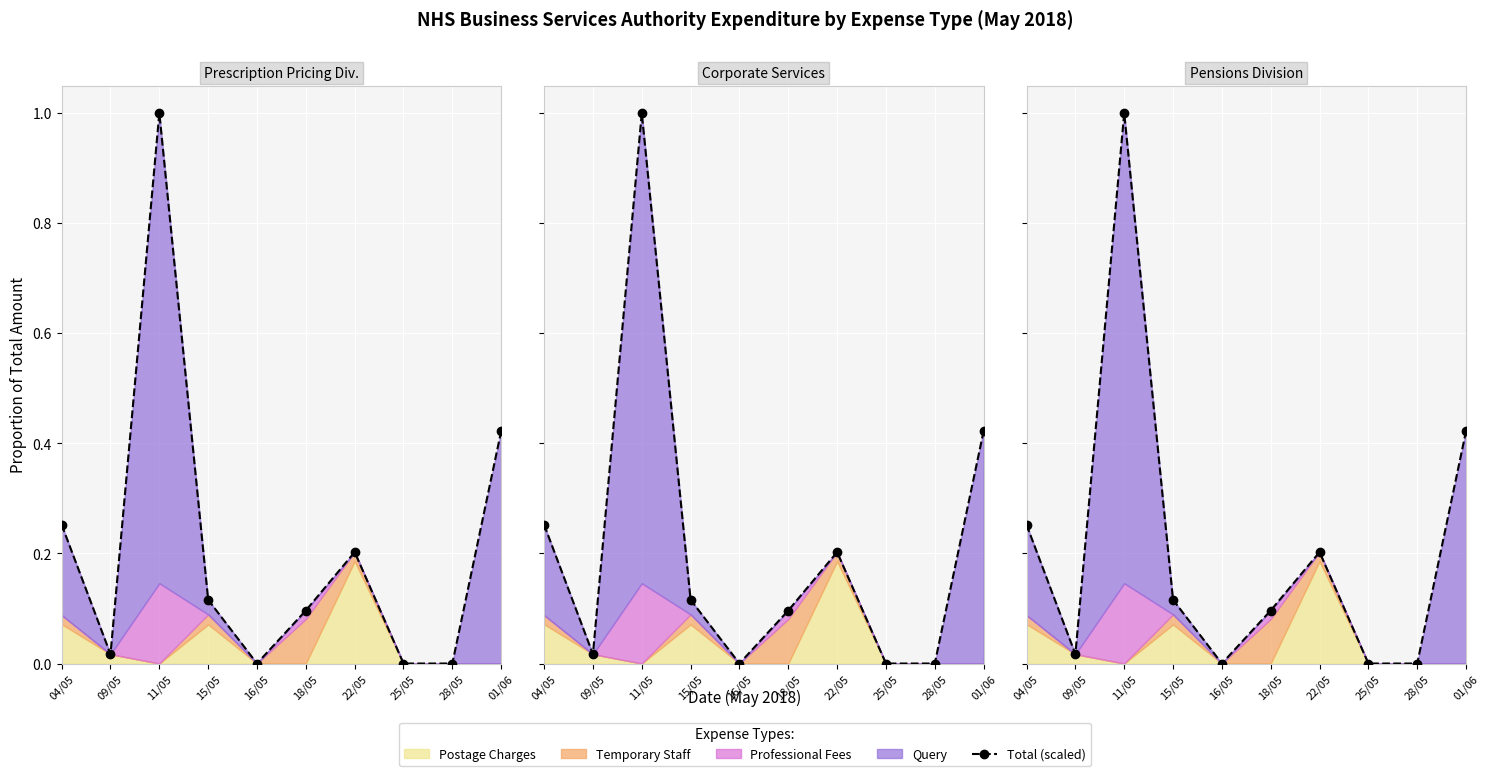

Which category has the lowest value across all series?

16/05